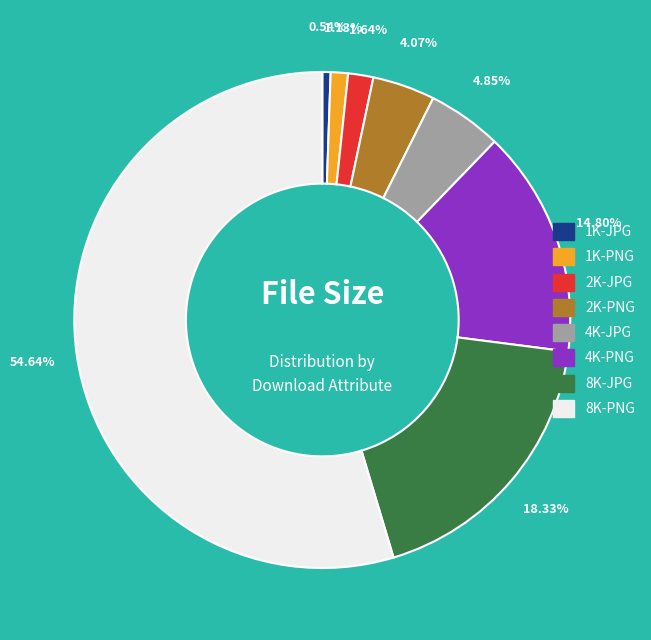

Is 8K-PNG the majority of the pie?

Yes